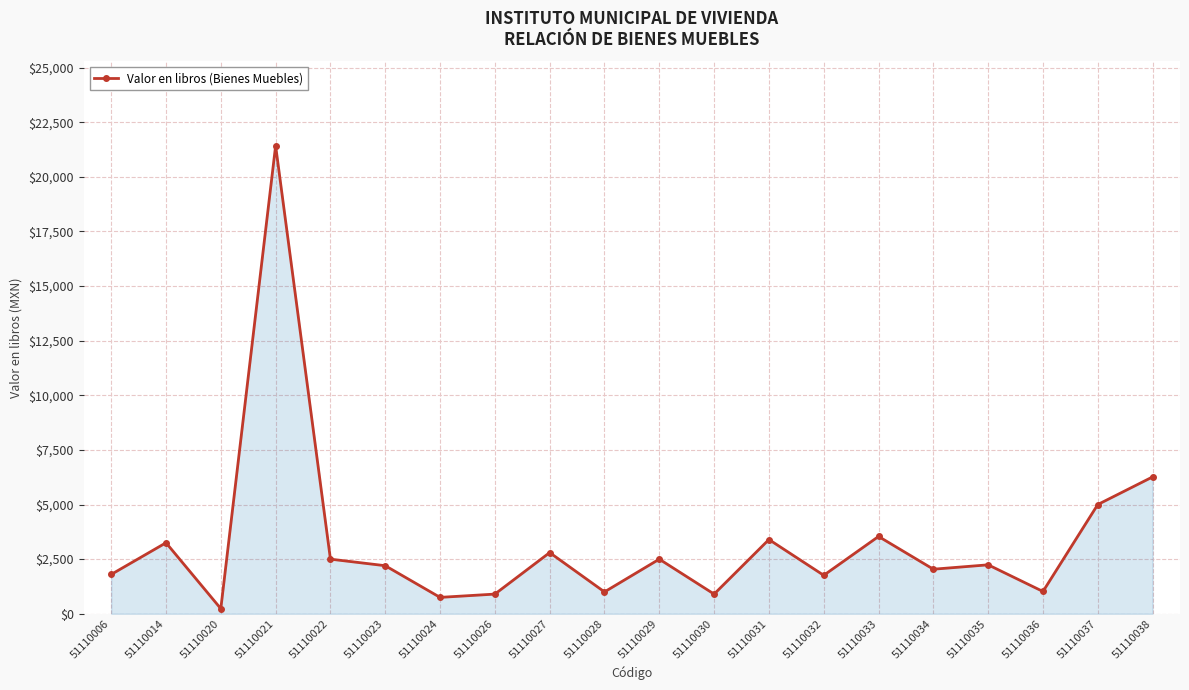

What is the approximate value at 51110034?

2038.5